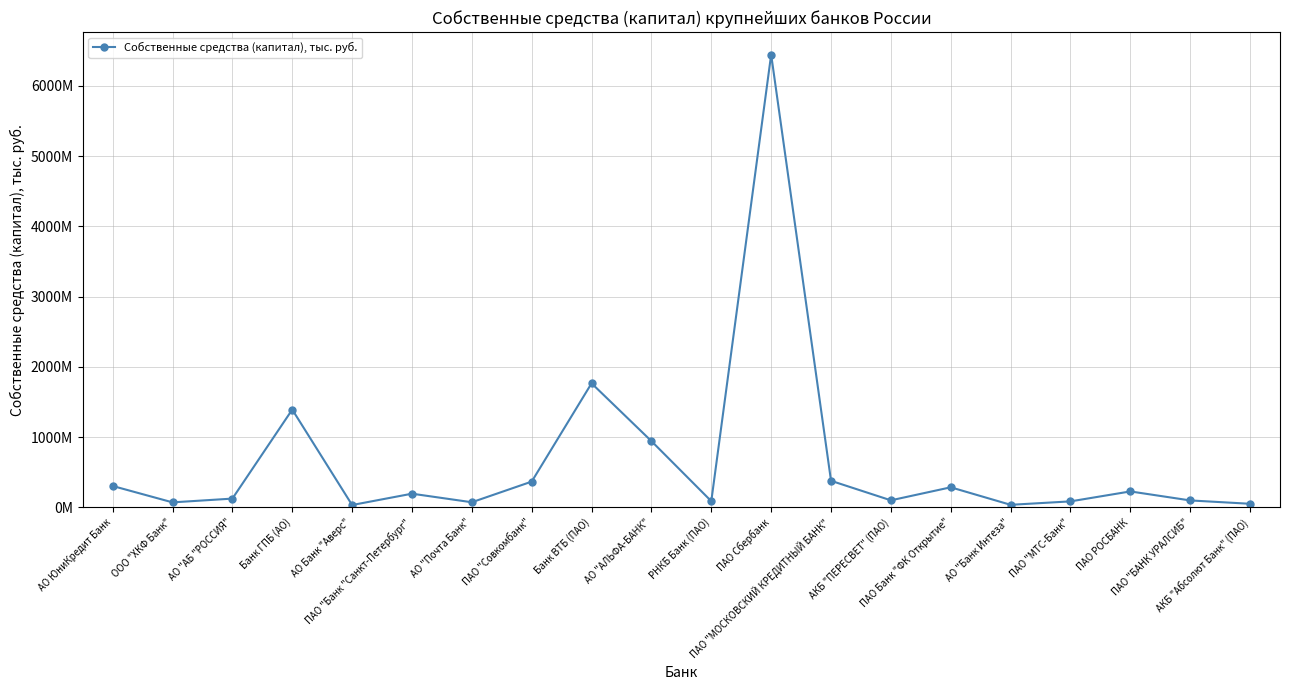

How many points are higher than both their immediate neighbors (excluding endpoints)?

6